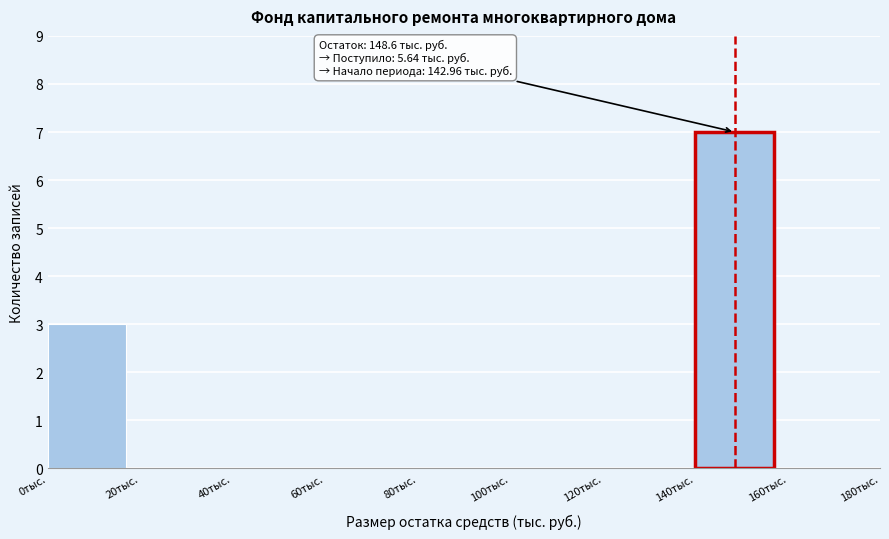

Which range on the x-axis has the tallest bar?

140 to 160